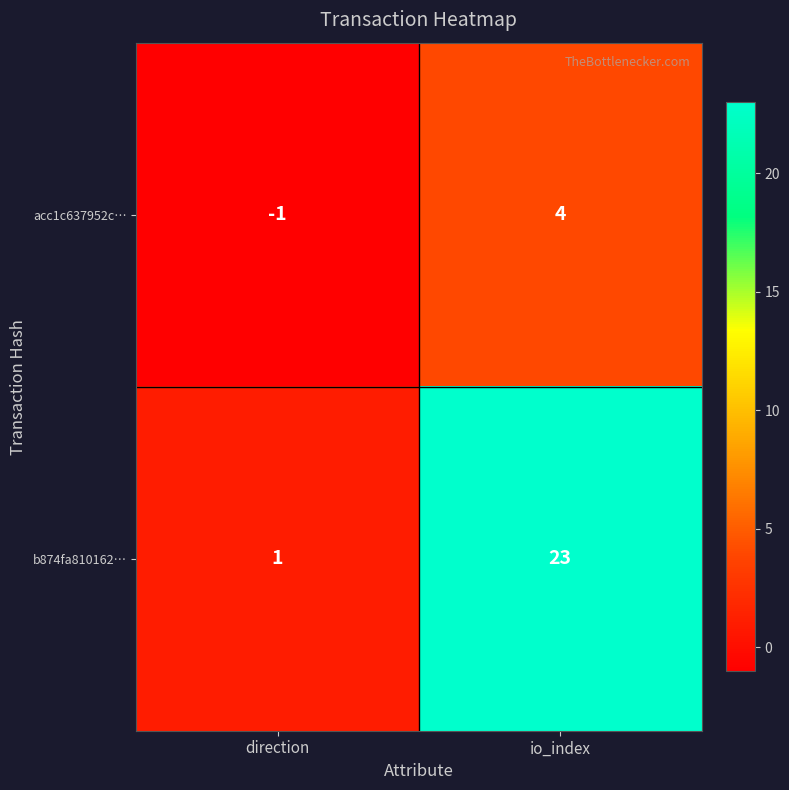

Which series has the largest range (max minus min)?

b874fa810162…